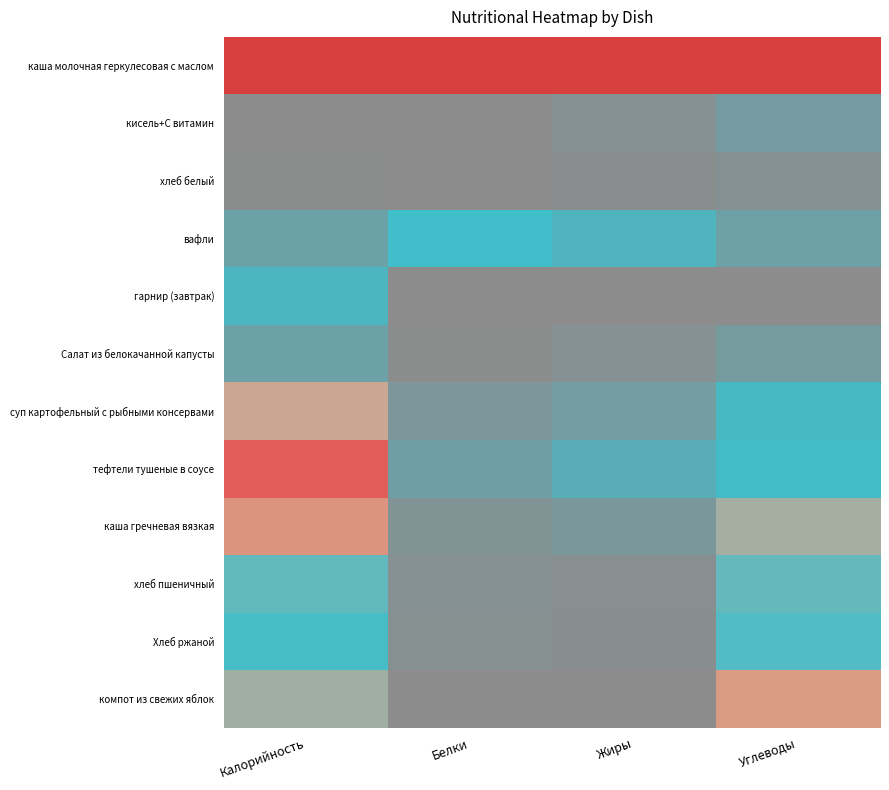

At which category is the sum across all series the highest?

Калорийность